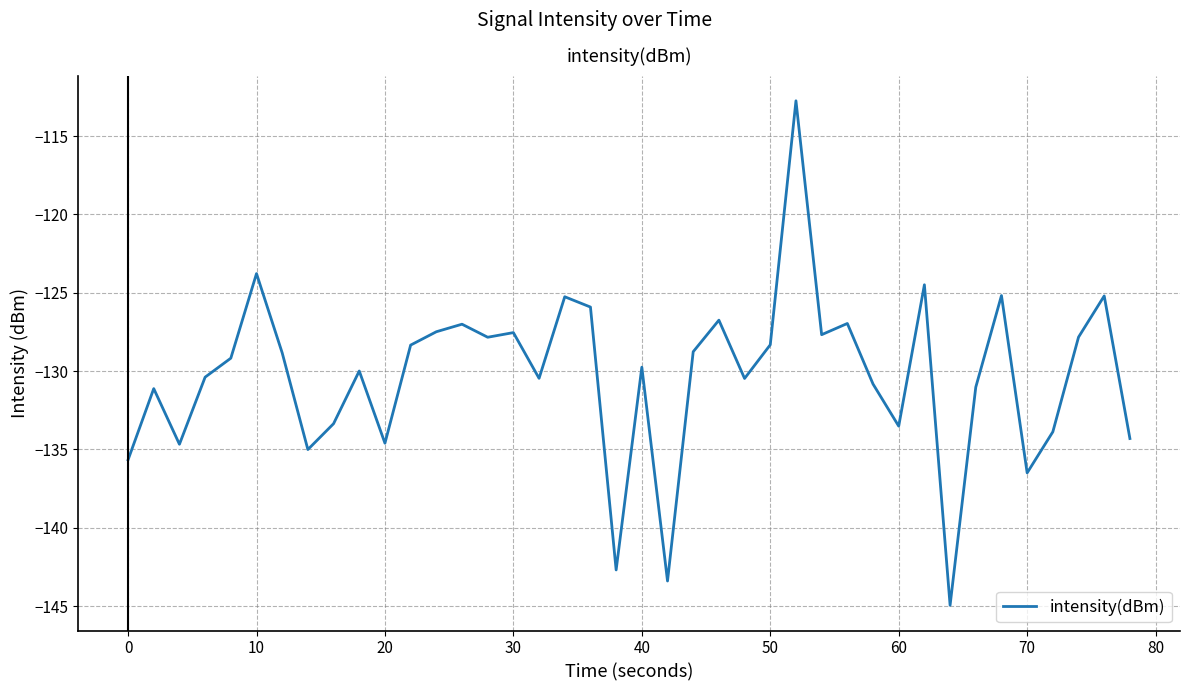

What is the greatest value displayed?

-112.7